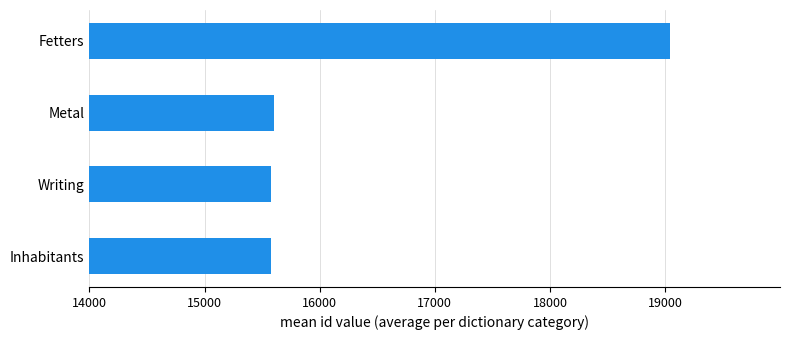

How many values are below 15600?

2